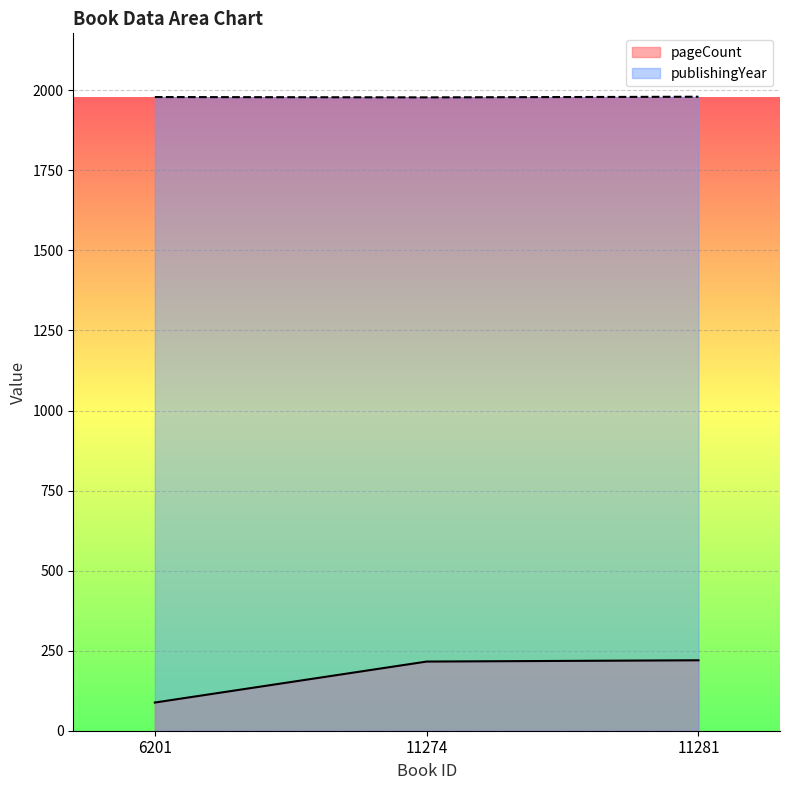

Reading left to right, extract all data points from this chart.

pageCount: 88	216	220
publishingYear: 1979	1978	1980